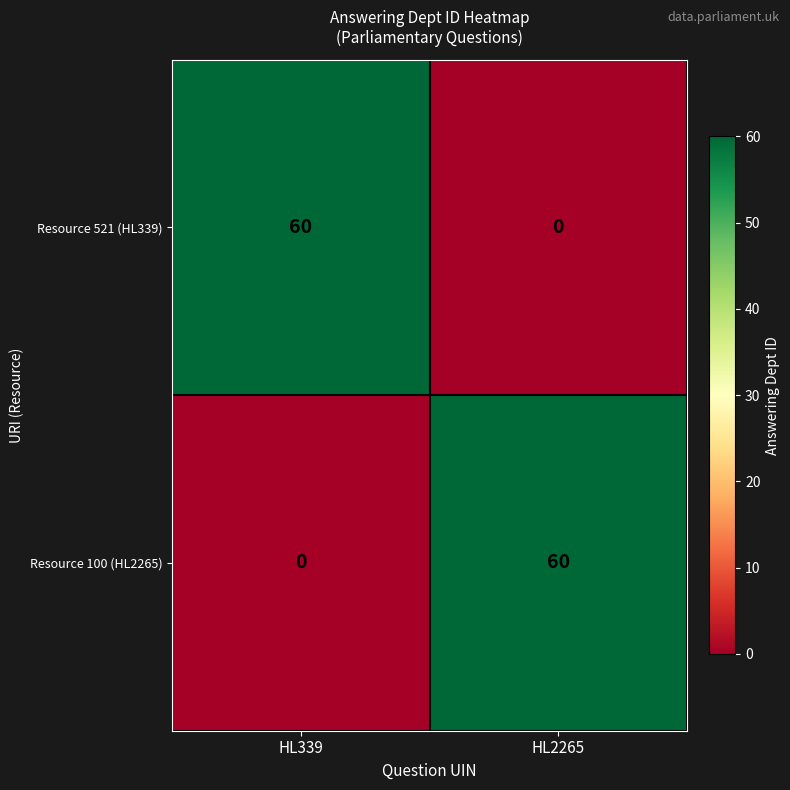

Count the number of data series in this chart.

2